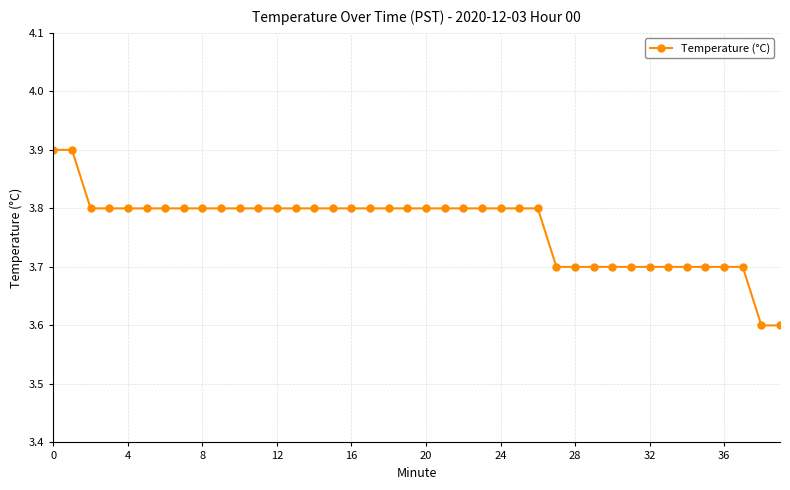

What is the average value?

3.8